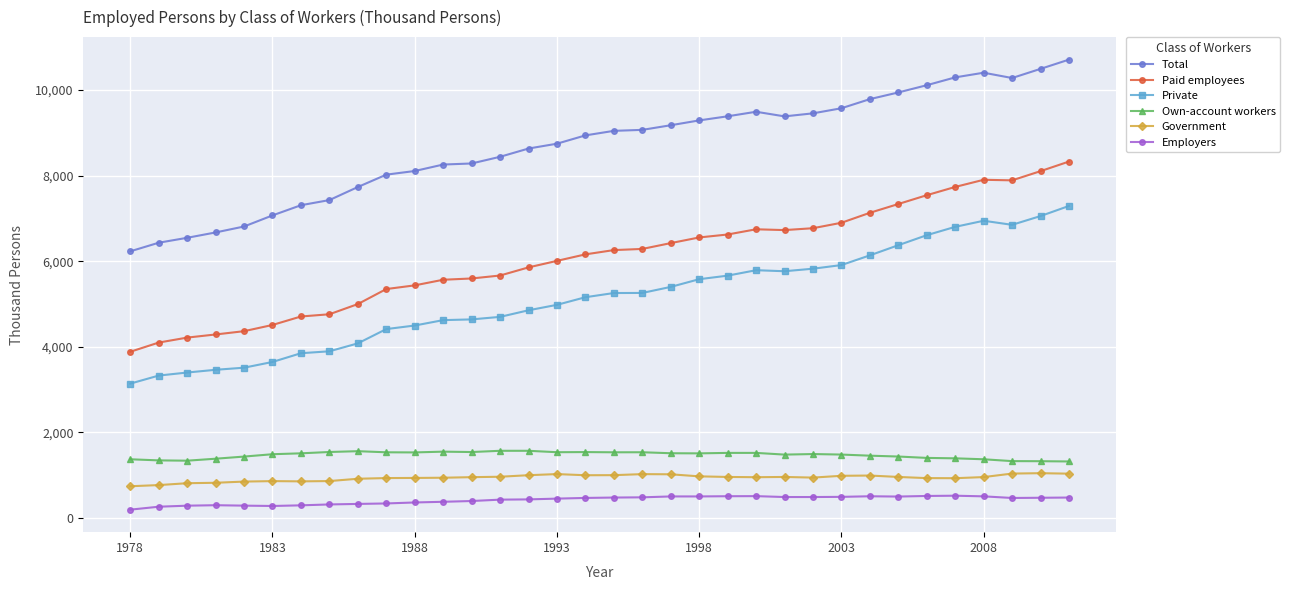

Which series has the widest spread of values?

Total